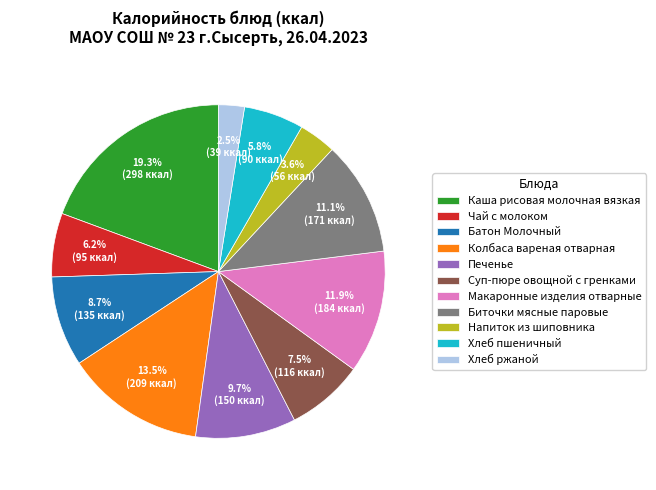

To the nearest percent, what portion does Биточки мясные паровые represent?

11%